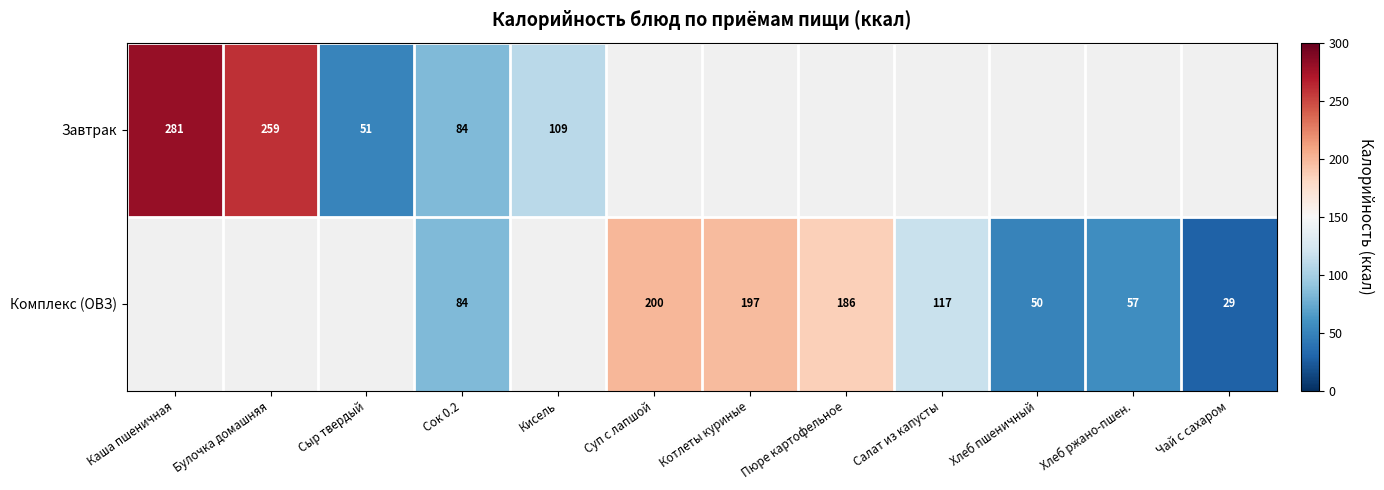

At which category does the chart reach its peak across all series?

Каша пшеничная